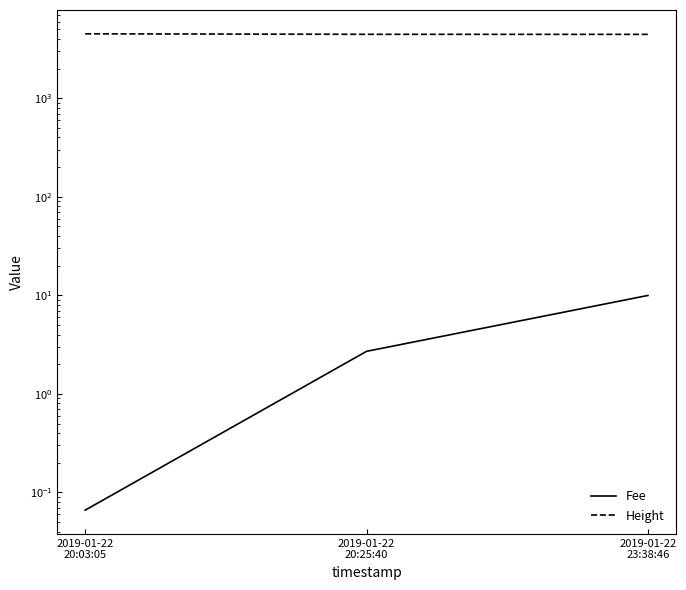

Read the Height value at 2019-01-22
20:25:40.

4457.0